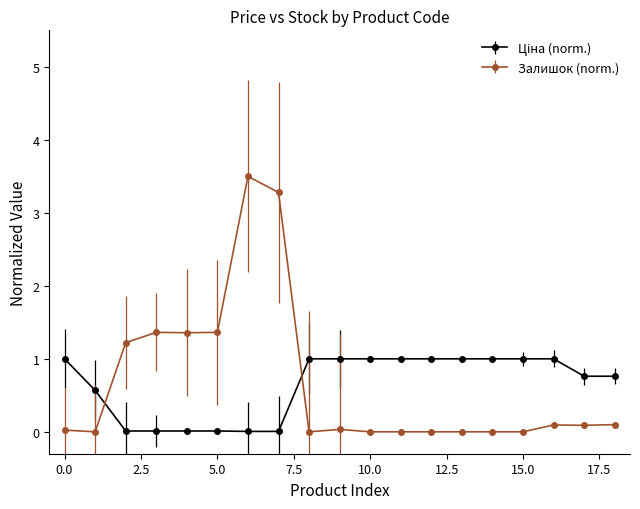

How many categories are shown in the chart?

19